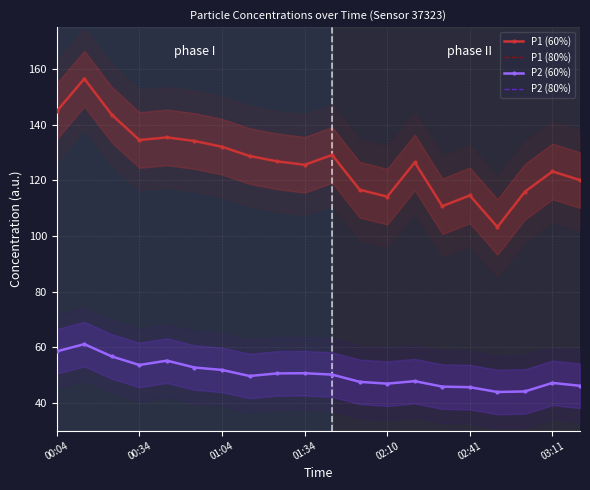

Is it true that P1 (80%) equals 132.0 at 01:04?

True